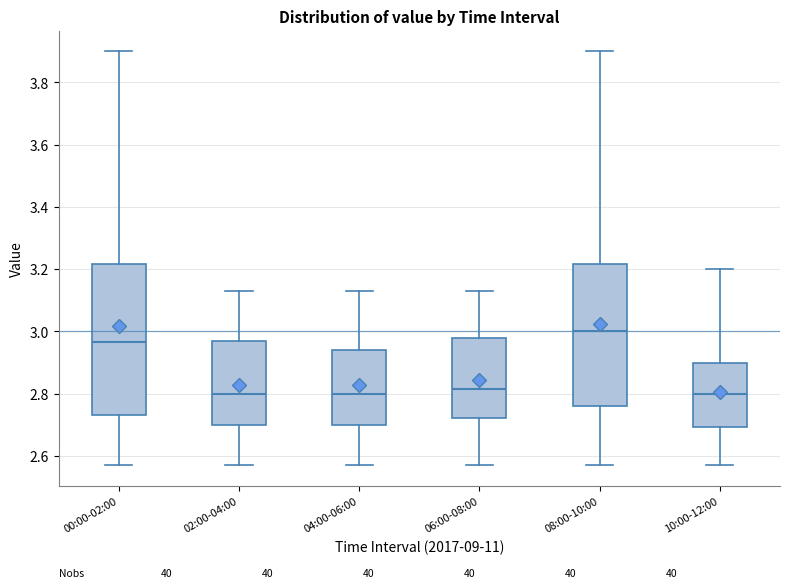

Which box is the tallest, from its lower edge to its upper edge?

00:00-02:00